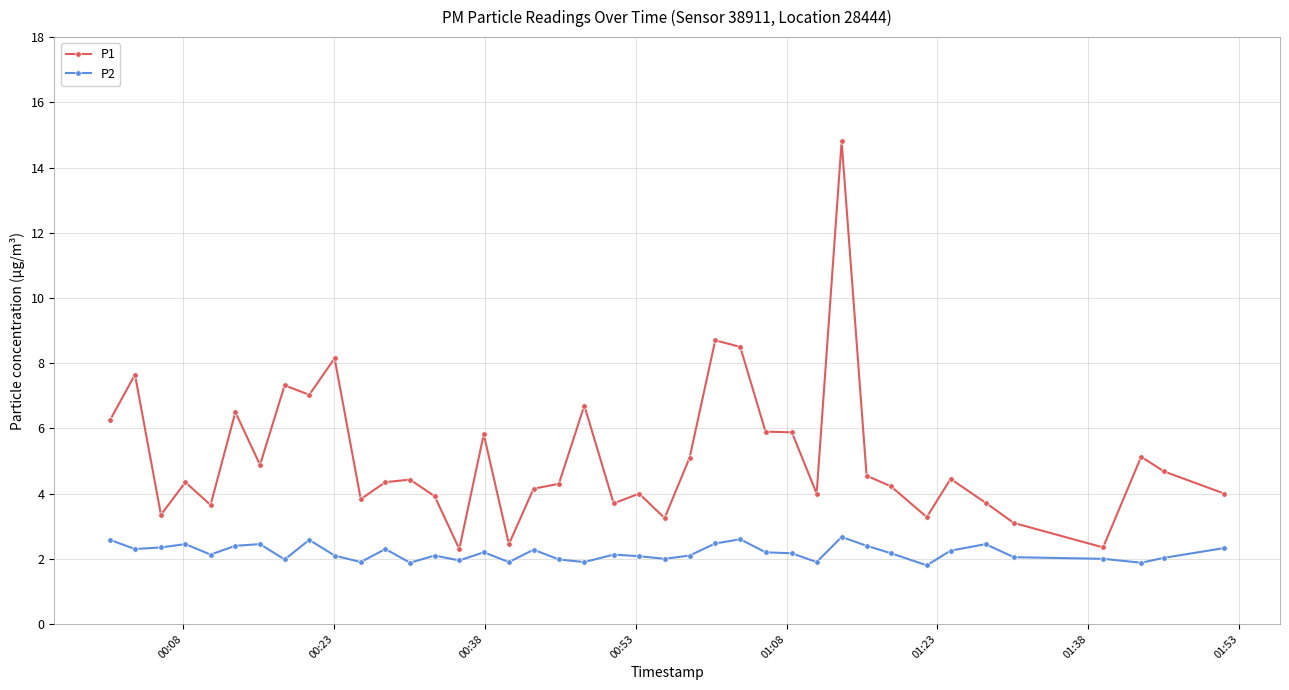

What is the greatest value displayed?

14.8